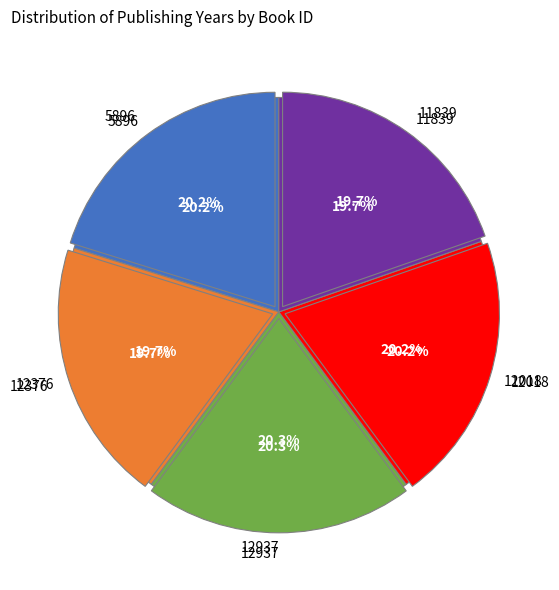

To the nearest percent, what is the average slice percentage?

20%